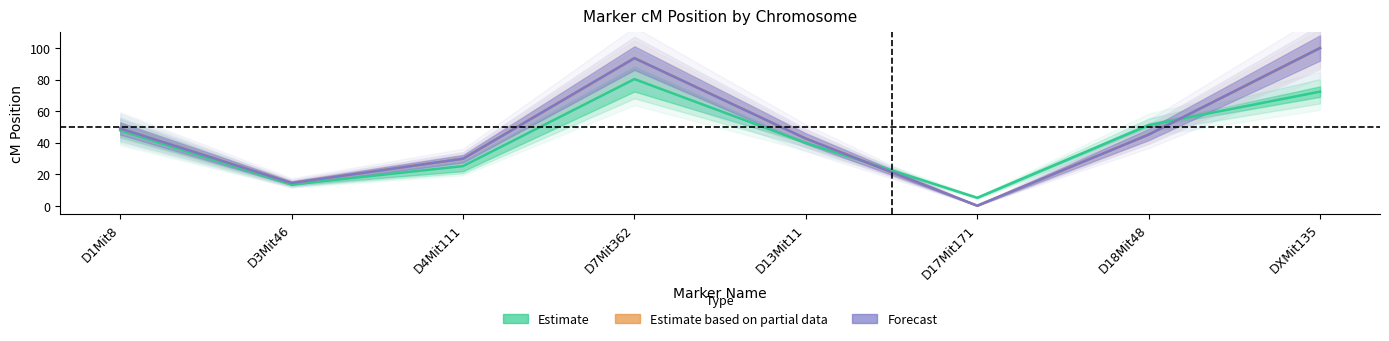

Is the value of end at D4Mit111 greater than the value of stat at DXMit135?

No